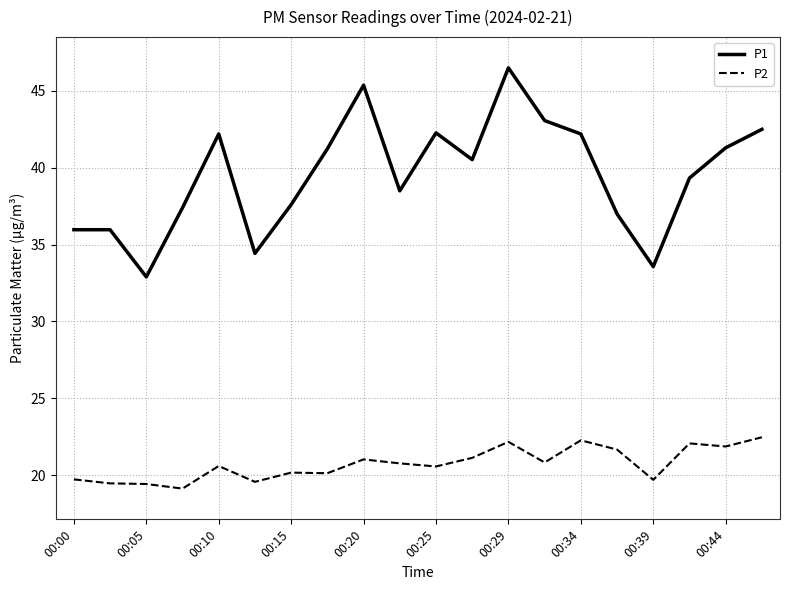

What is the maximum value shown in the chart?

46.5